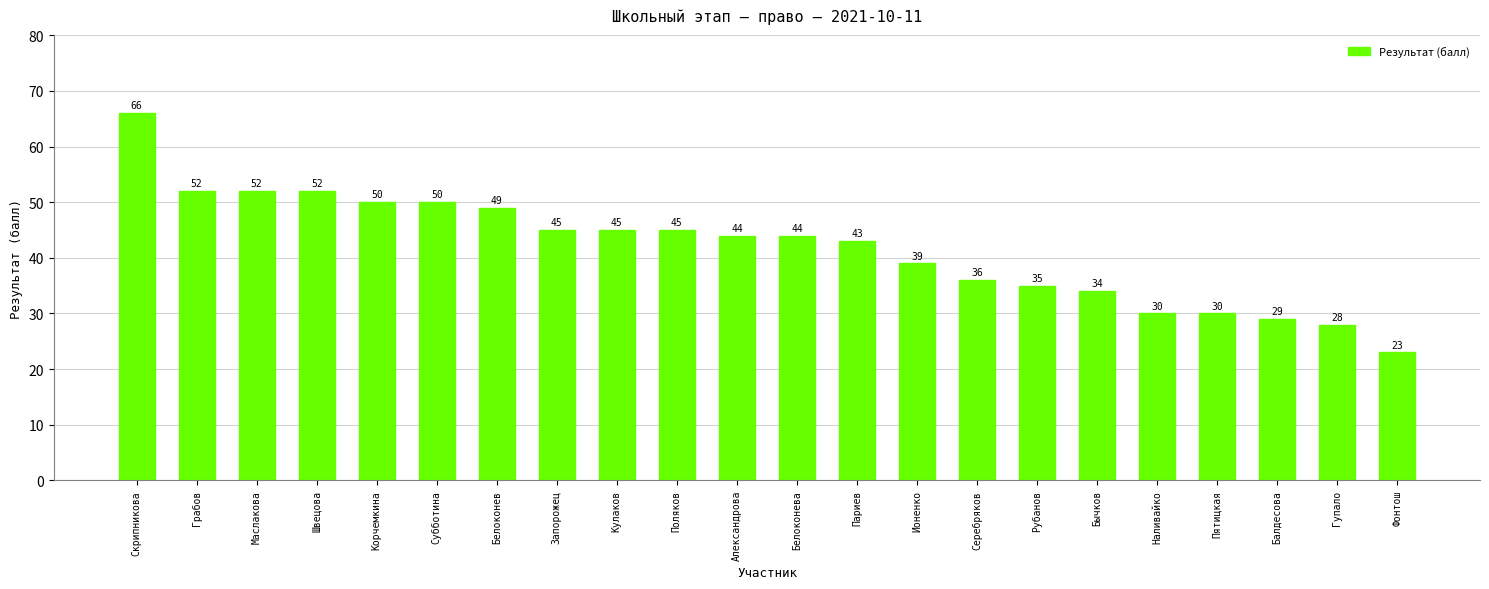

How many values are below 44?

10